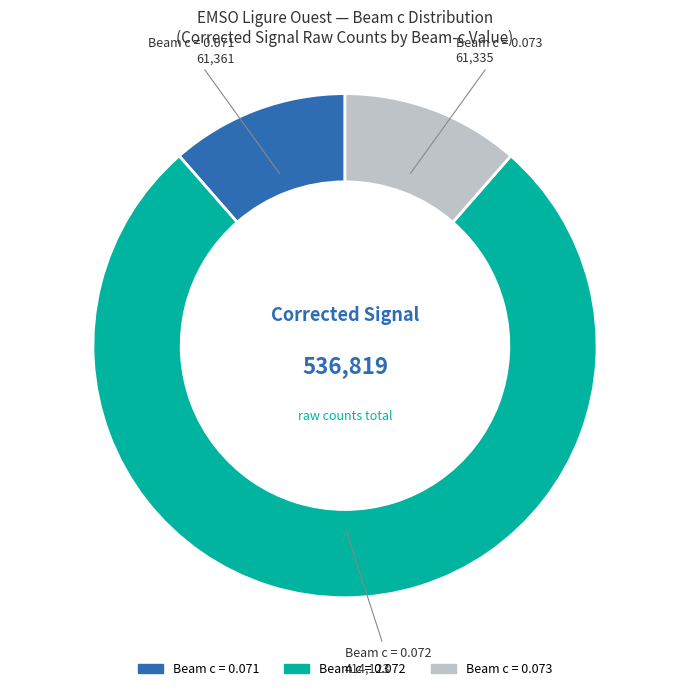

Is there any slice that represents more than half of the pie?

Yes